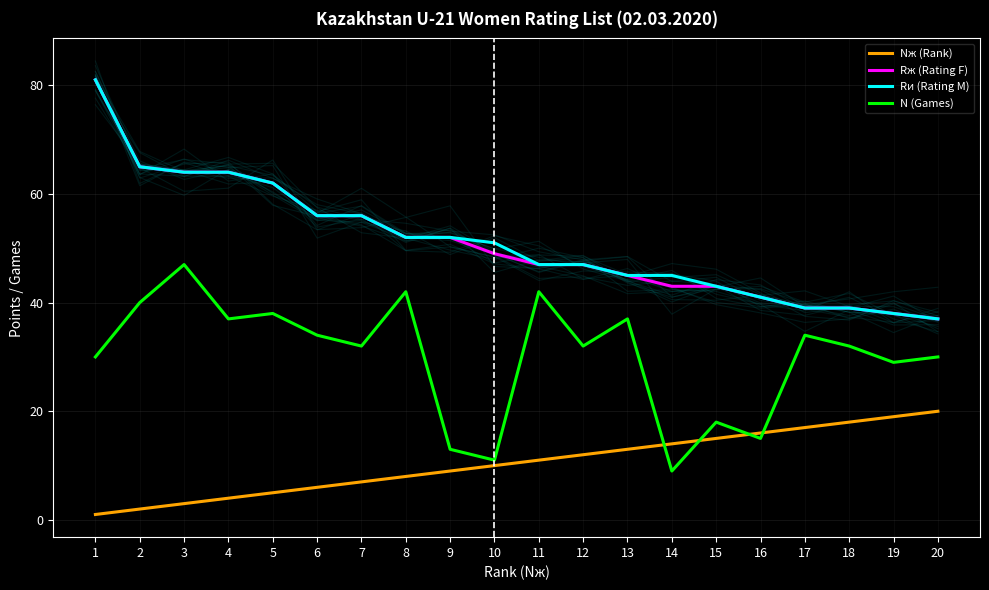

Reading right to left, extract all data points from this chart.

Nж (Rank): 20=20	19=19	18=18	17=17	16=16	15=15	14=14	13=13	12=12	11=11	10=10	9=9	8=8	7=7	6=6	5=5	4=4	3=3	2=2	1=1
Rж (Rating F): 20=37	19=38	18=39	17=39	16=41	15=43	14=43	13=45	12=47	11=47	10=49	9=52	8=52	7=56	6=56	5=62	4=64	3=64	2=65	1=81
Rи (Rating M): 20=37	19=38	18=39	17=39	16=41	15=43	14=45	13=45	12=47	11=47	10=51	9=52	8=52	7=56	6=56	5=62	4=64	3=64	2=65	1=81
N (Games): 20=30	19=29	18=32	17=34	16=15	15=18	14=9	13=37	12=32	11=42	10=11	9=13	8=42	7=32	6=34	5=38	4=37	3=47	2=40	1=30